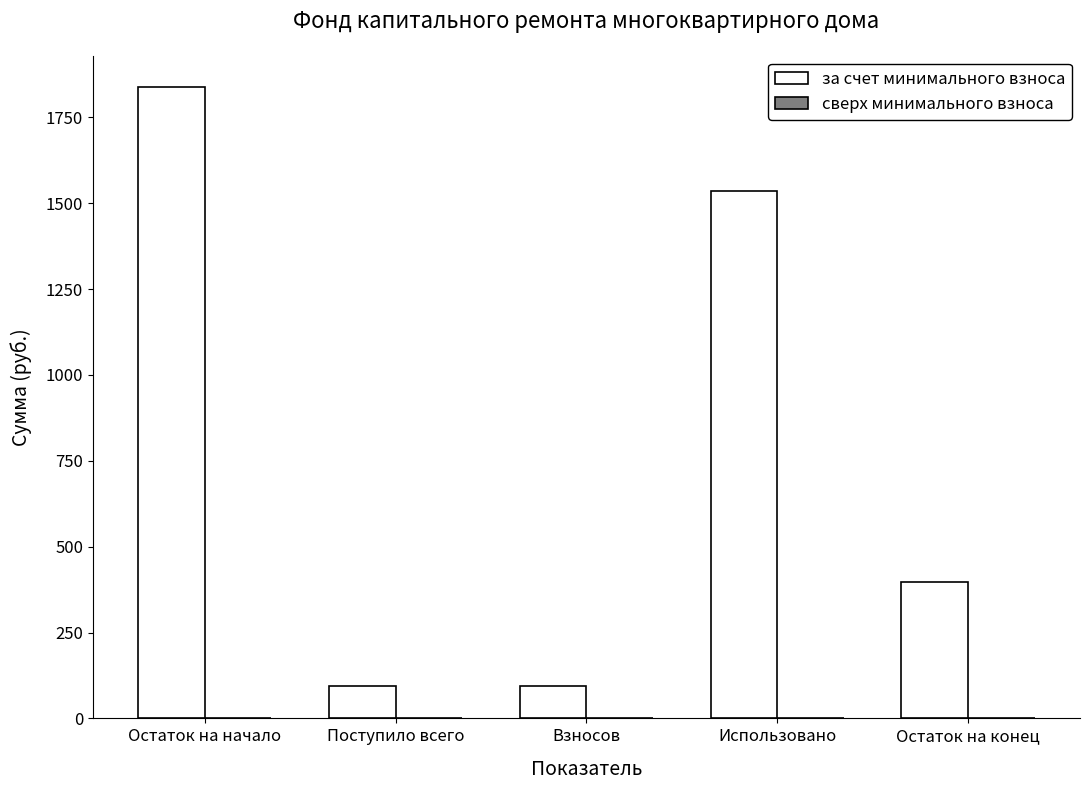

The chart shows a value of 1837.5 at Остаток на начало. True or false?

True